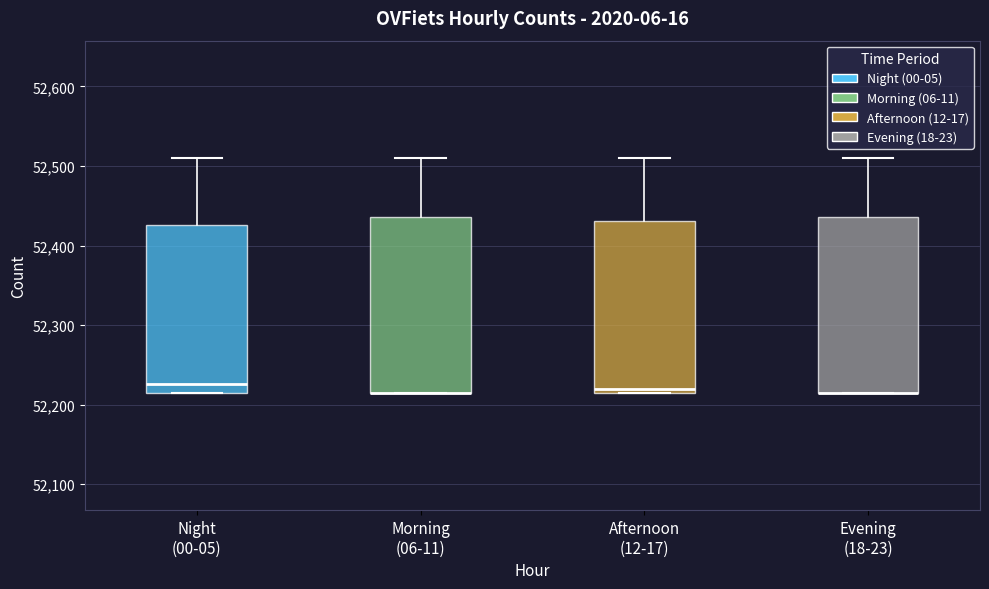

Reading left to right, read every box against the y-axis: the position of its median line, the range the box covers, and the ends of its whiskers. The values are not printed on the chart, so give them approximately, as read against the axis.

Night (00-05): median 52230, box 52220 to 52430, whiskers 52220 to 52510
Morning (06-11): median 52220 (drawn on the box's lower edge), box 52220 to 52440, whiskers 52220 to 52510
Afternoon (12-17): median 52220 (just above the box's lower edge), box 52220 to 52430, whiskers 52220 to 52510
Evening (18-23): median 52220 (drawn on the box's lower edge), box 52220 to 52440, whiskers 52220 to 52510